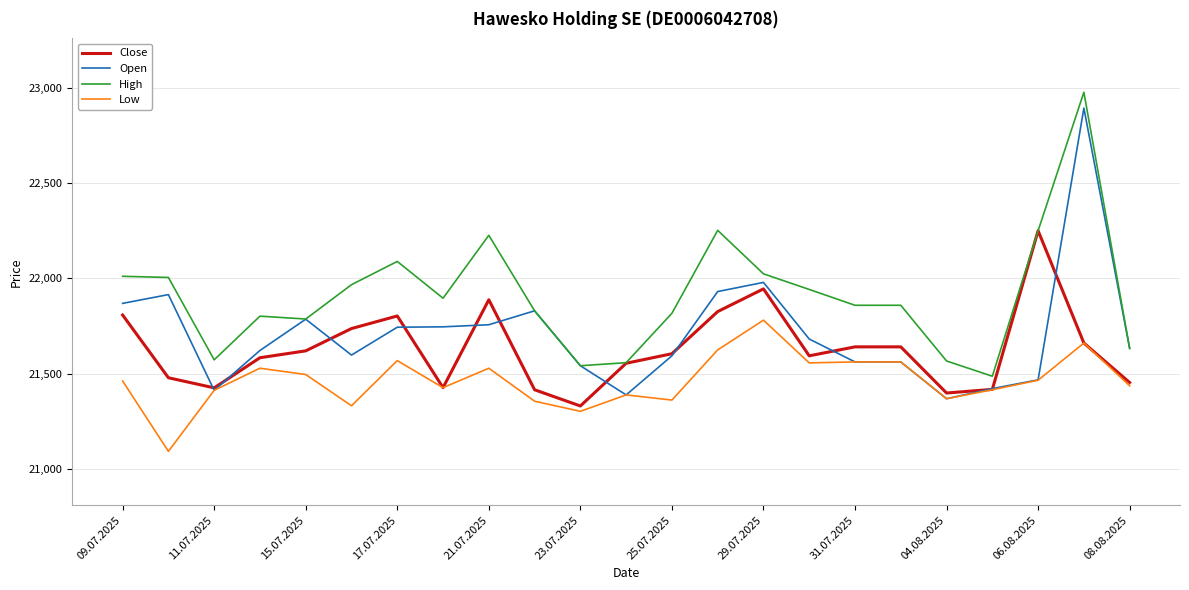

List the series in order of their overall mean, highest first.

High, Open, Close, Low